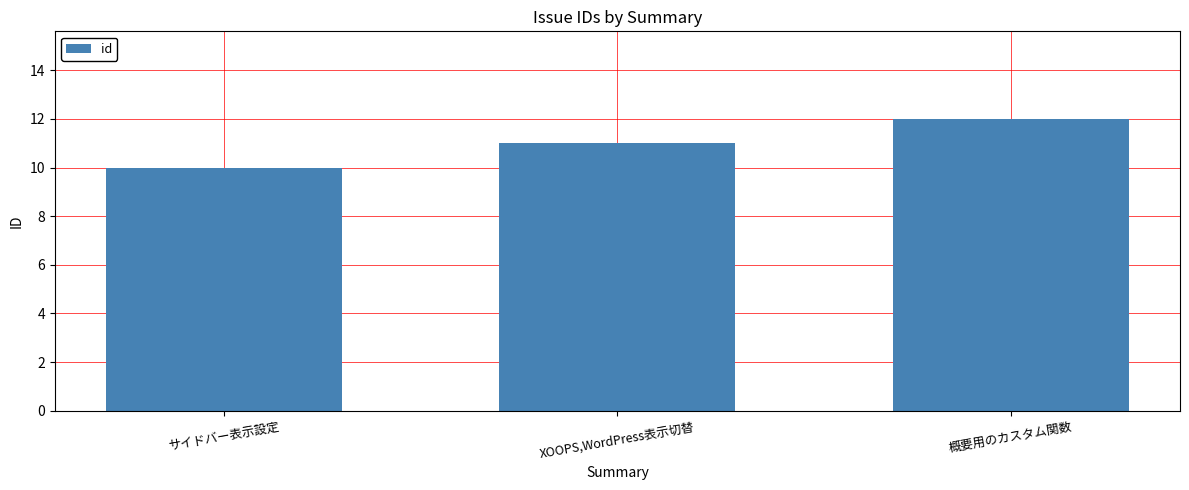

How many values are below 11?

1